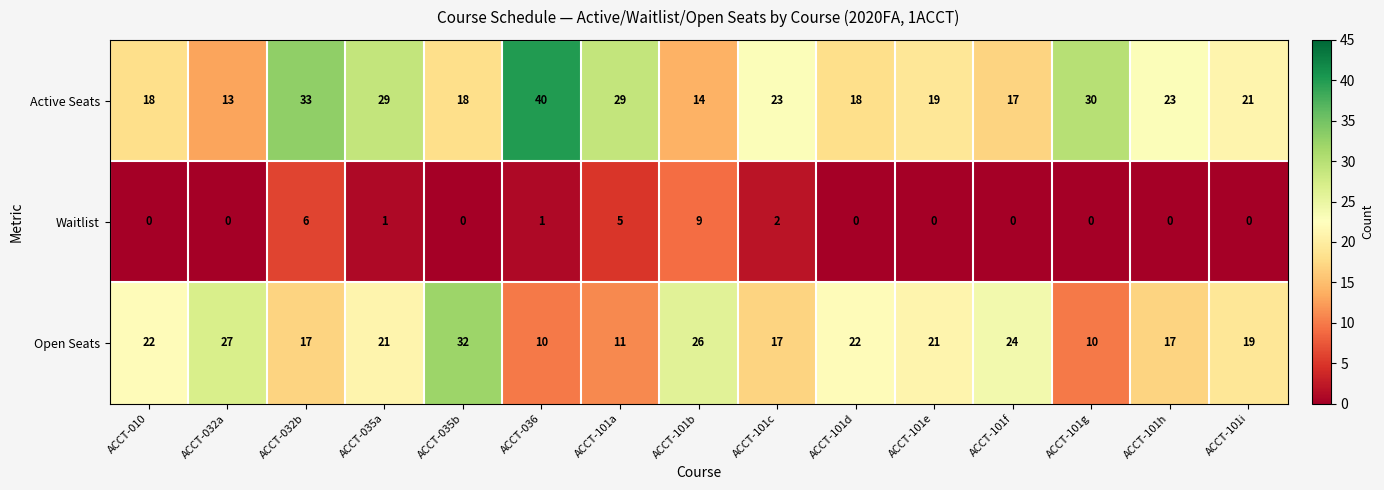

How many data points does each series have?

15